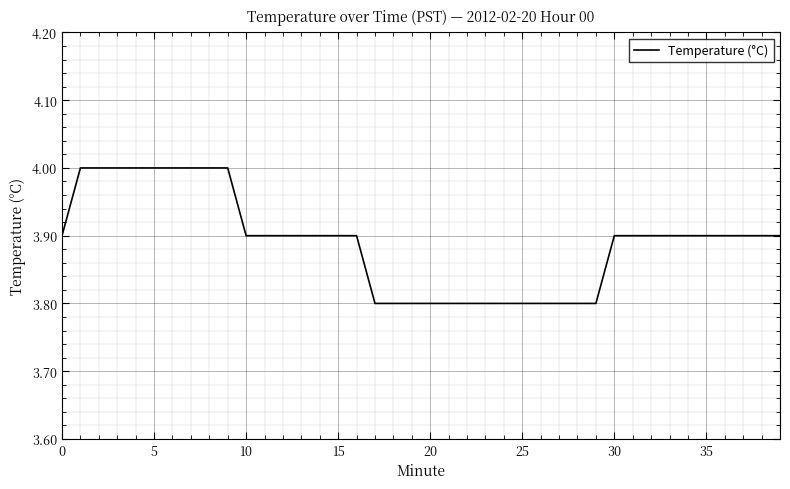

What is the minimum value shown in the chart?

3.8